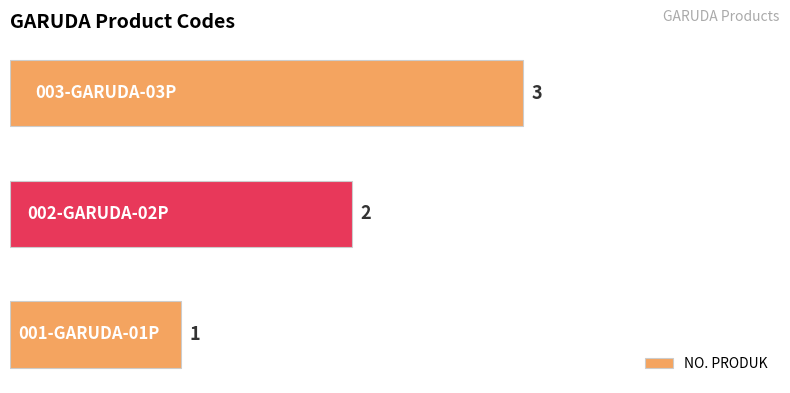

Count the values in the range 1 to 3.

3